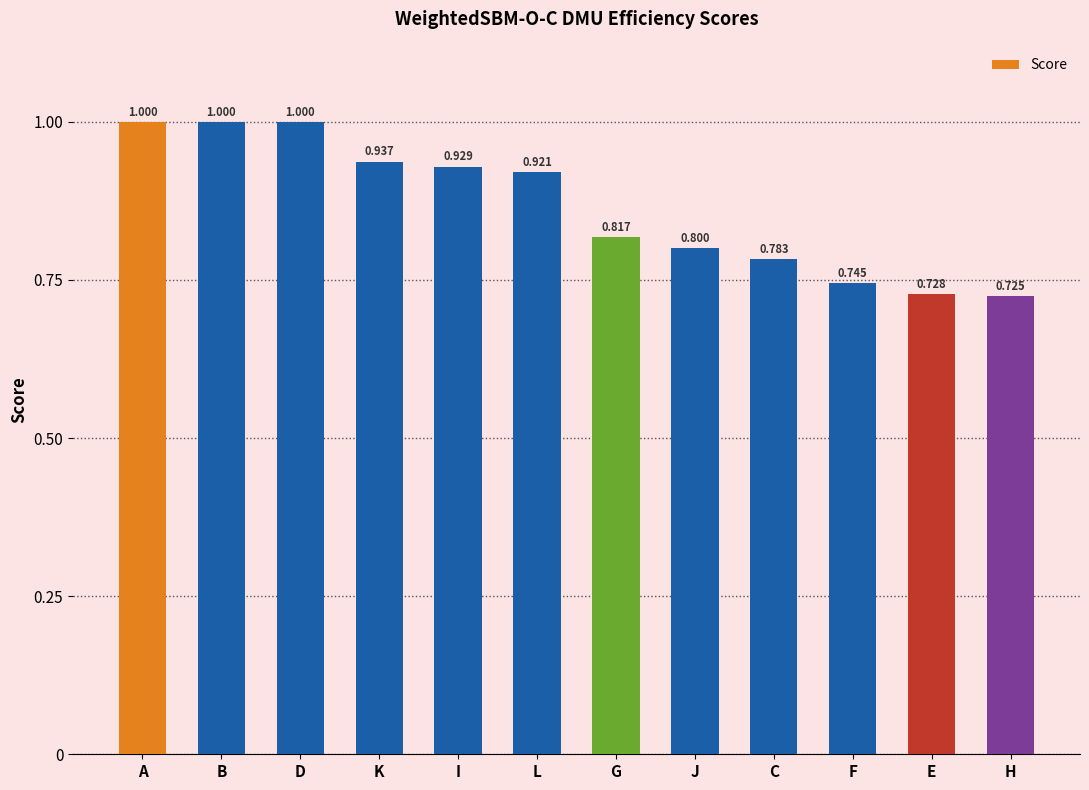

What is the difference between the maximum and minimum values?

0.3